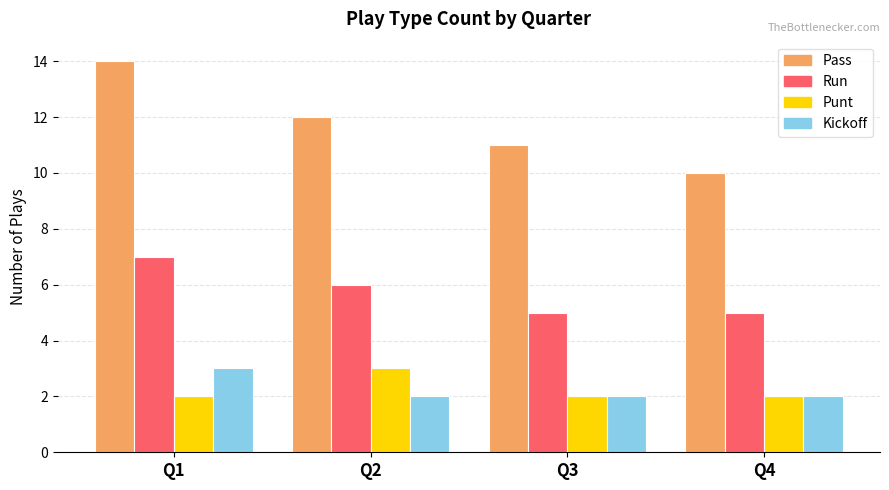

What is the difference between the highest and lowest values at Q1?

12